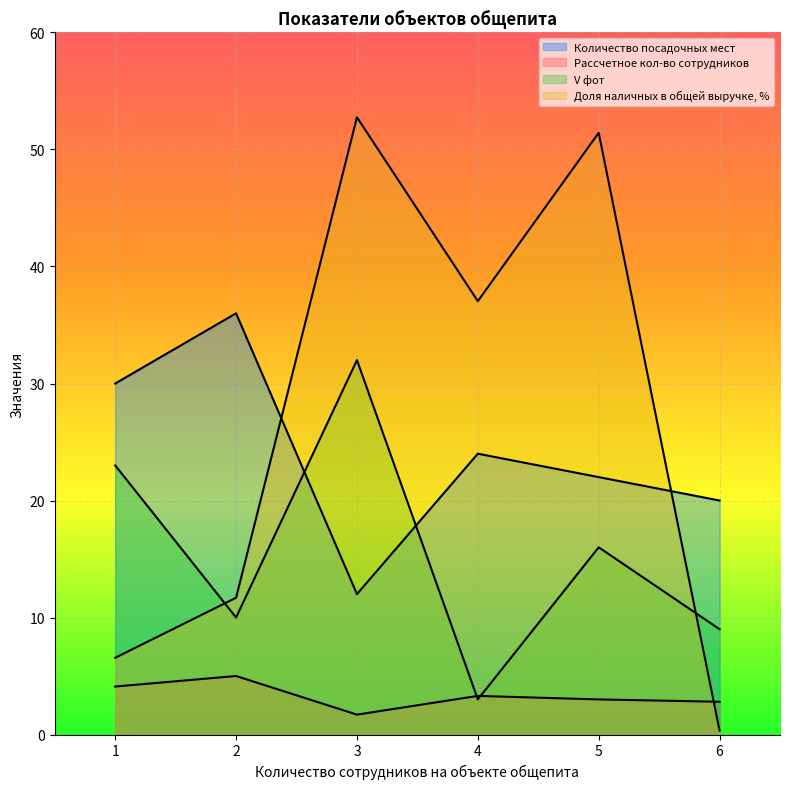

What is the difference between the V фот values at 6 and 4?

6.0